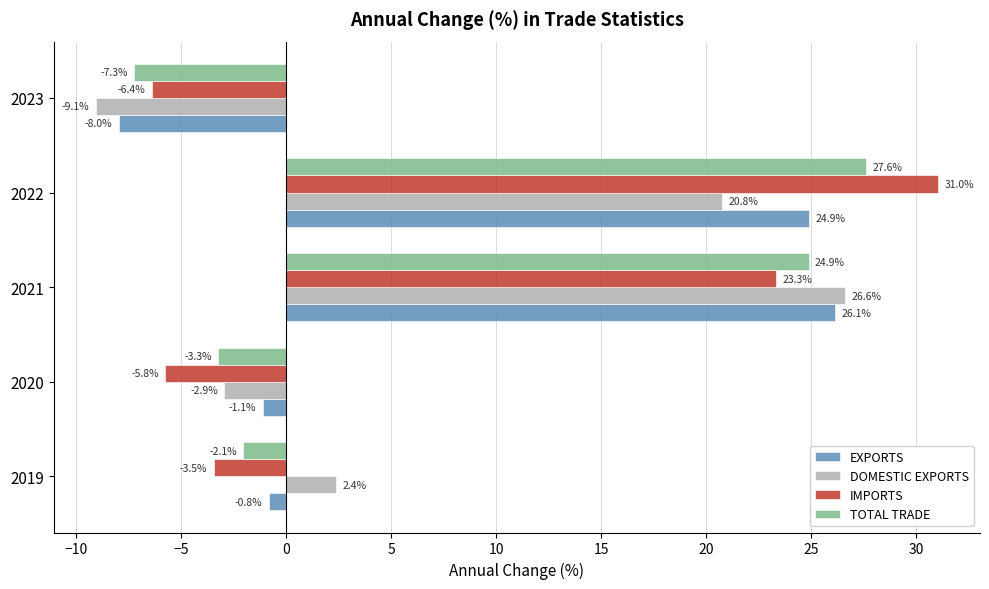

What is the average value of the DOMESTIC EXPORTS series?

7.5